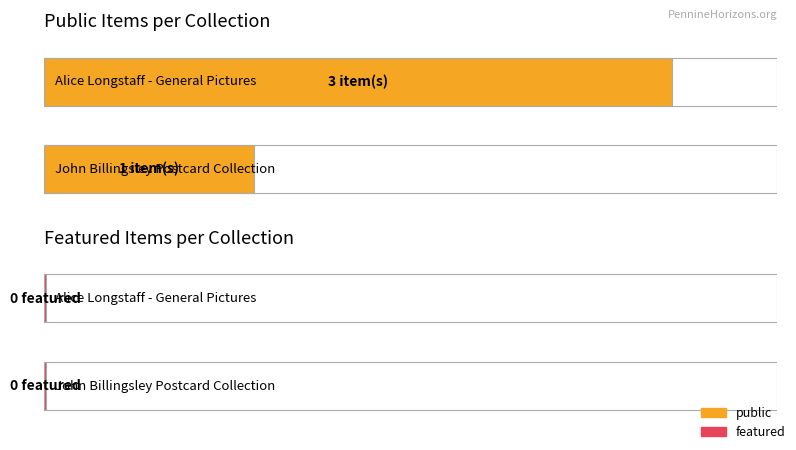

Which series has the widest spread of values?

public